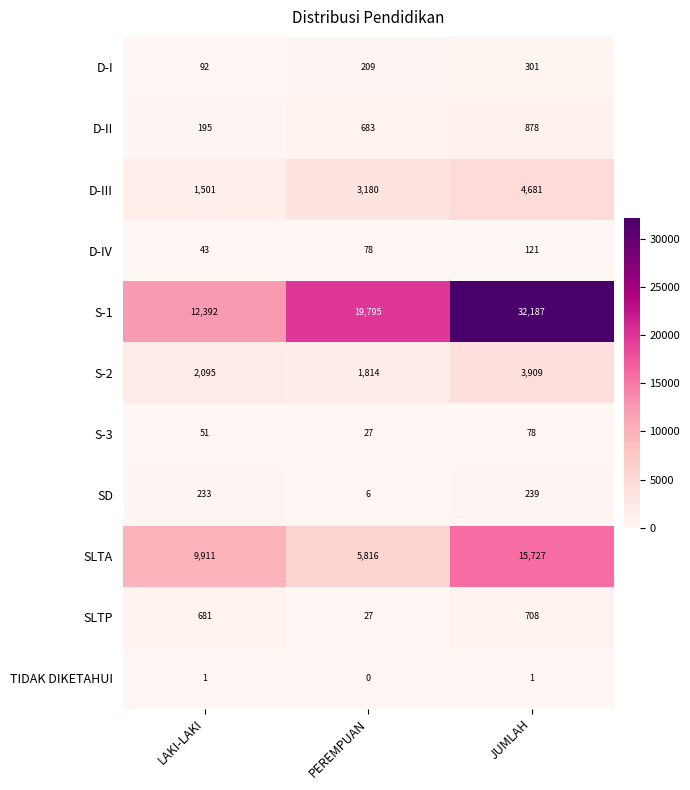

Is the value of SLTP at PEREMPUAN greater than the value of SLTA at JUMLAH?

No